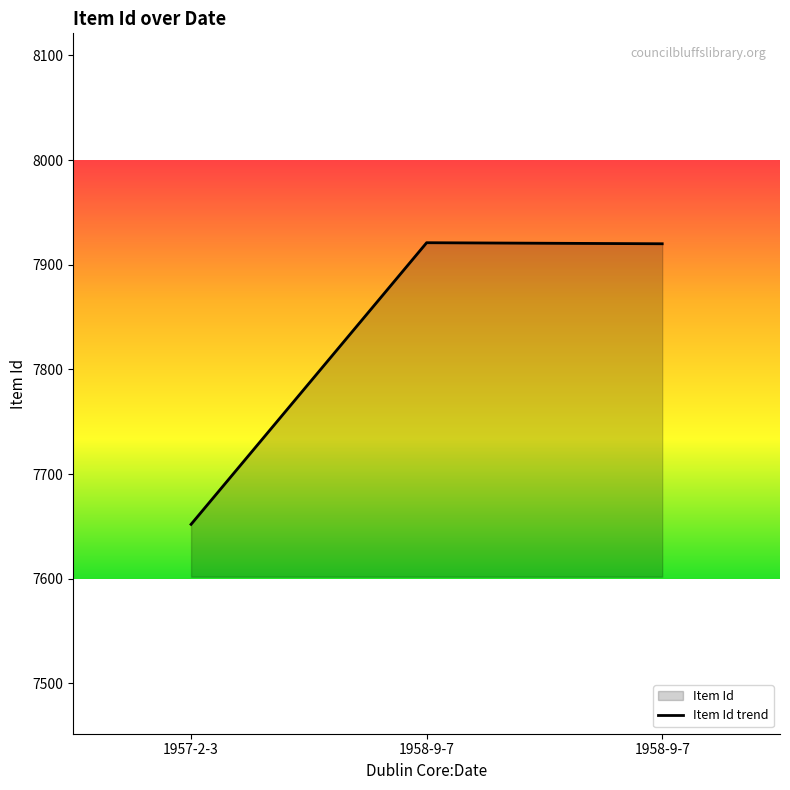

Reading left to right, what are all the values shown in this chart?

7652	7921	7920